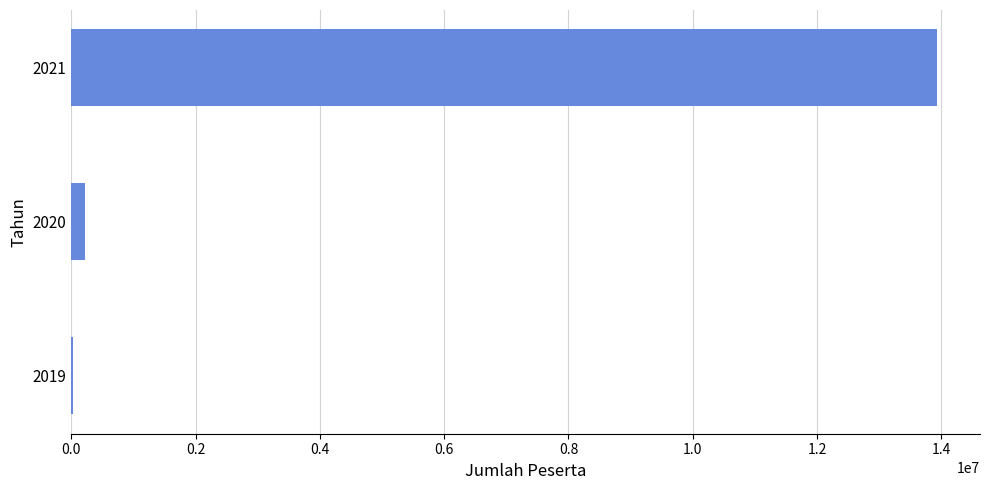

Is it true that the value at 2021 is 9642165?

False